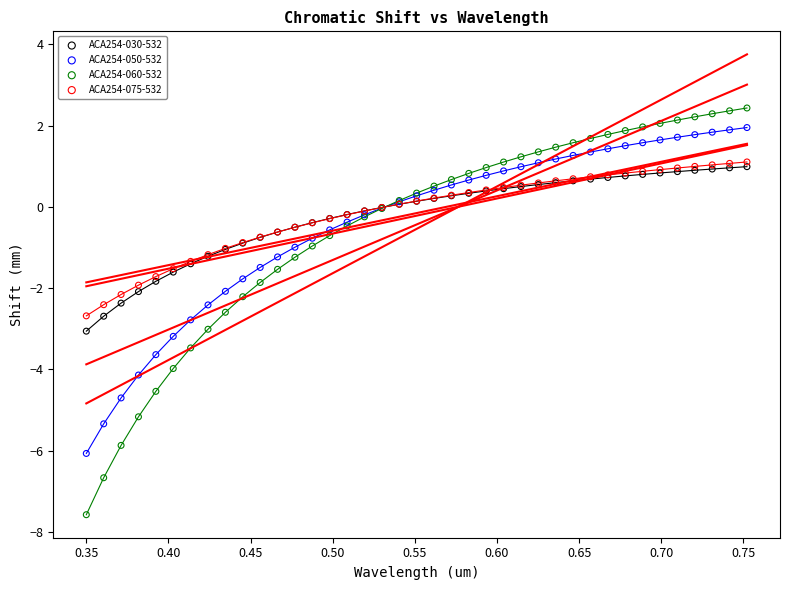

What are all the series names shown in the legend?

ACA254-030-532, ACA254-050-532, ACA254-060-532, ACA254-075-532